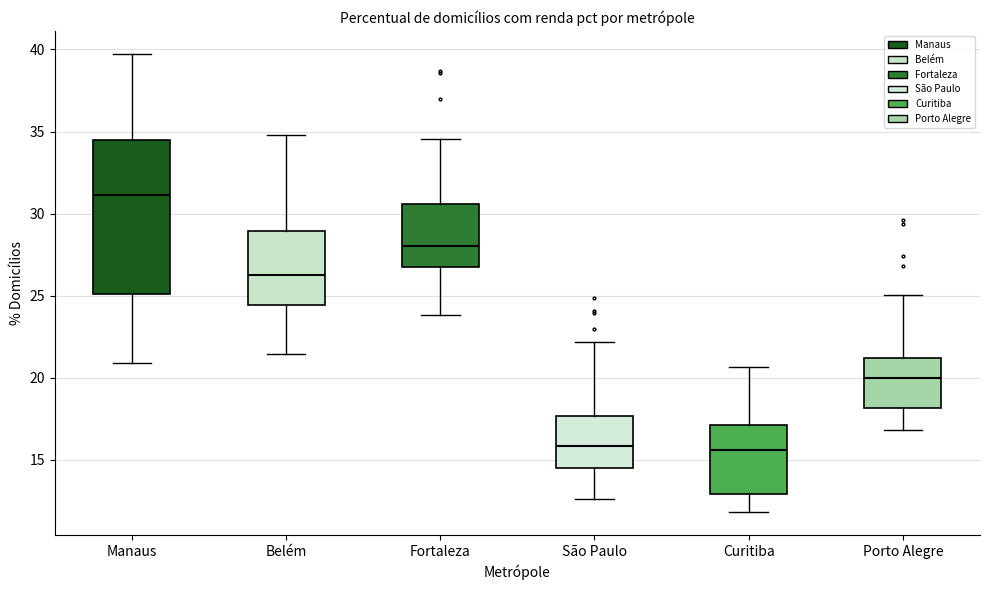

Reading left to right, read every box against the y-axis: the position of its median line, the range the box covers, and the ends of its whiskers. The values are not printed on the chart, so give them approximately, as read against the axis.

Manaus: median 31.0, box 25.0 to 34.5, whiskers 21.0 to 39.5
Belém: median 26.0, box 24.5 to 29.0, whiskers 21.5 to 35.0
Fortaleza: median 28.0, box 27.0 to 30.5, whiskers 24.0 to 34.5
São Paulo: median 16.0, box 14.5 to 17.5, whiskers 12.5 to 22.0
Curitiba: median 15.5, box 13.0 to 17.0, whiskers 12.0 to 20.5
Porto Alegre: median 20.0, box 18.0 to 21.0, whiskers 17.0 to 25.0